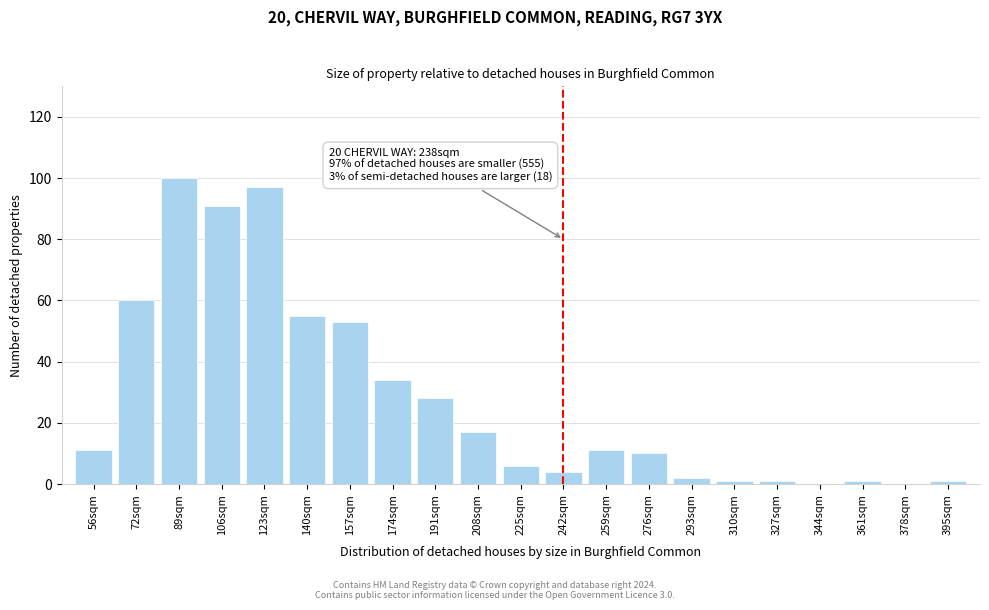

Reading left to right, what are all the values shown in this chart?

56sqm=11	72sqm=60	89sqm=100	106sqm=91	123sqm=97	140sqm=55	157sqm=53	174sqm=34	191sqm=28	208sqm=17	225sqm=6	242sqm=4	259sqm=11	276sqm=10	293sqm=2	310sqm=1	327sqm=1	344sqm=0	361sqm=1	378sqm=0	395sqm=1